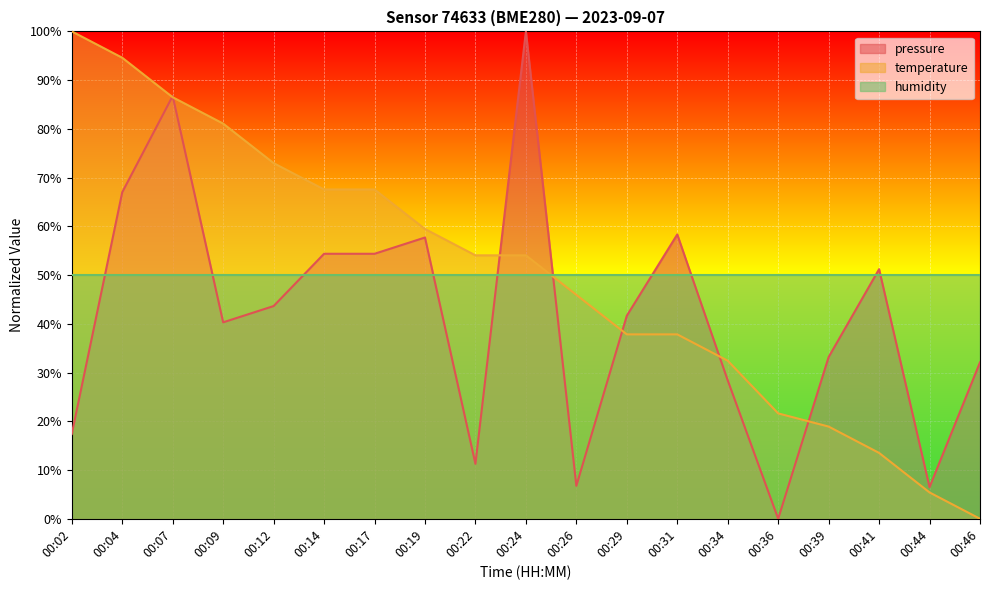

List the series in order of their overall mean, lowest first.

pressure, temperature